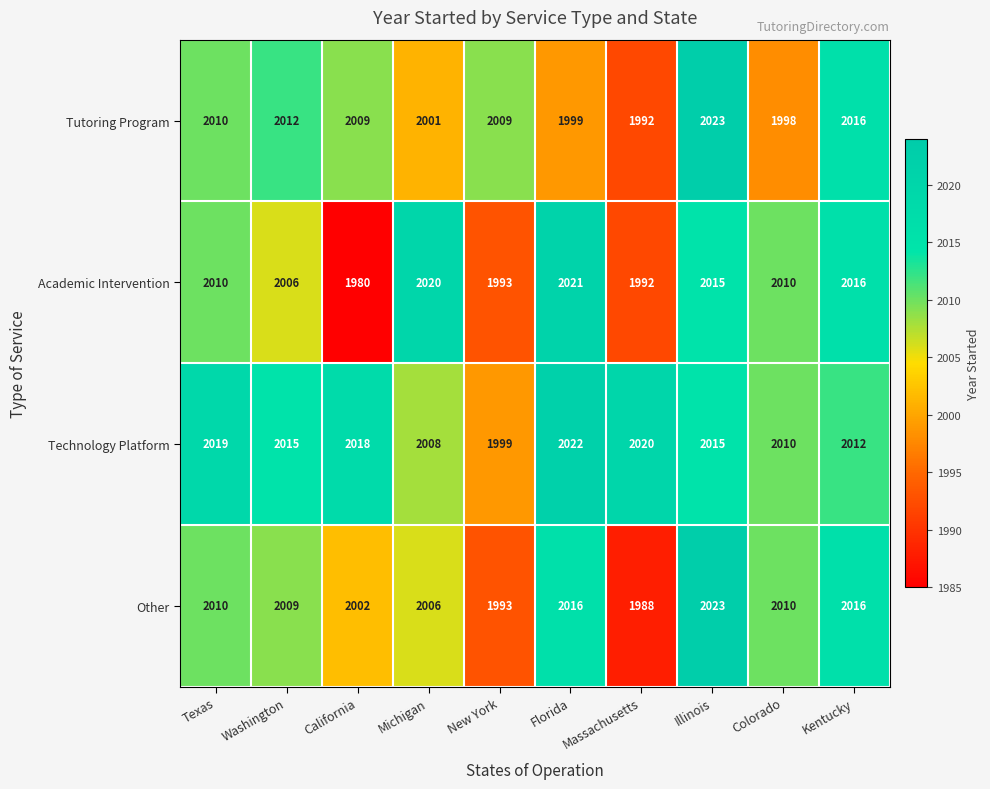

Which series has the largest total across all categories?

Technology Platform